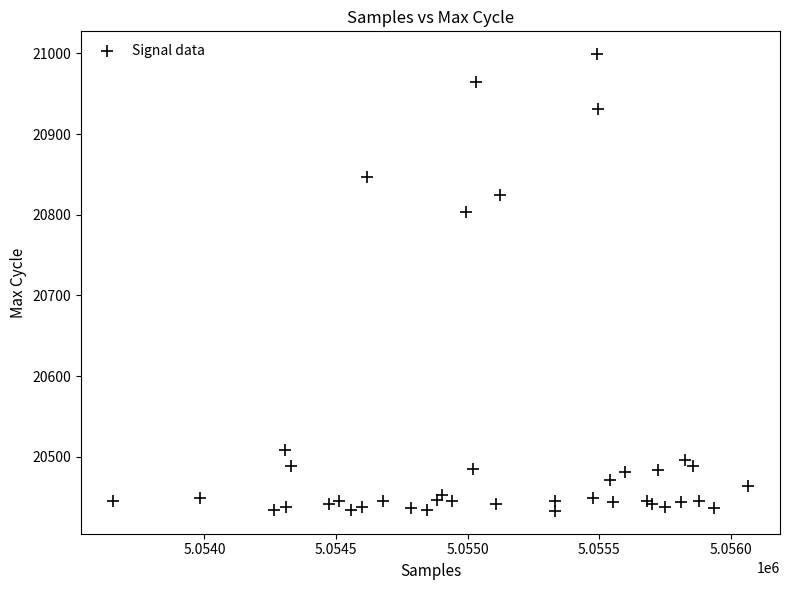

What Y value in the scatter plot is closest to 20716?

20804